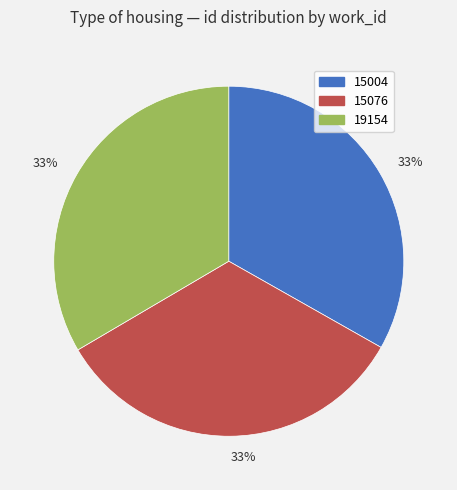

Is there any slice that represents more than half of the pie?

No